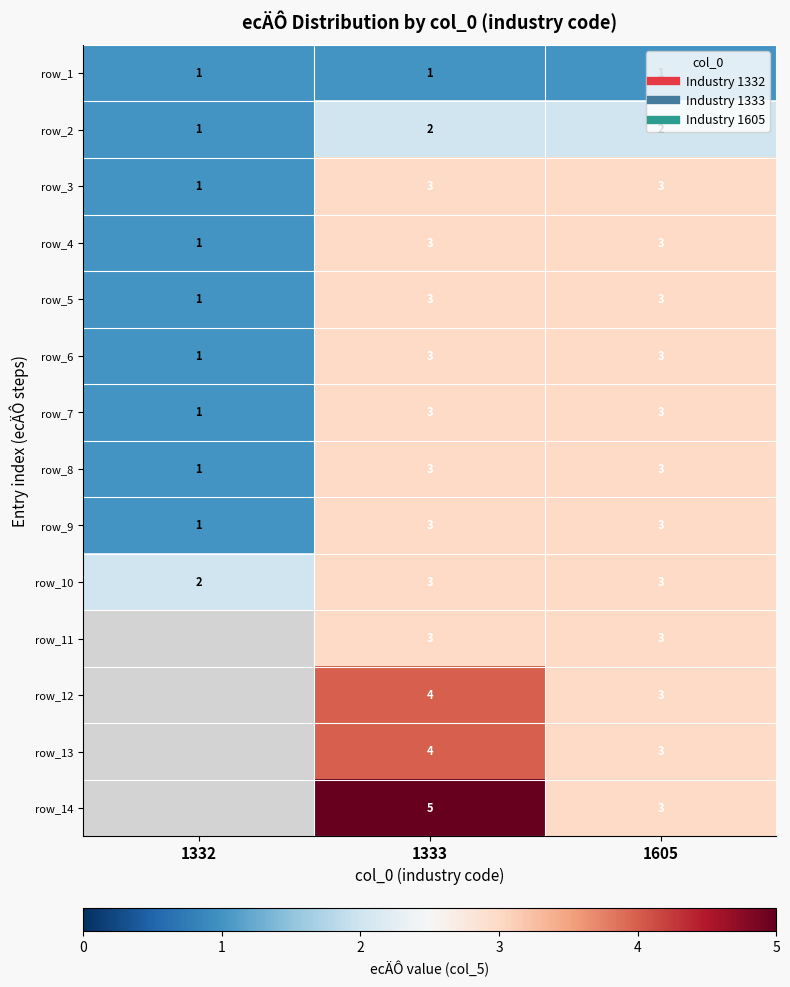

How many data points does each series have?

3